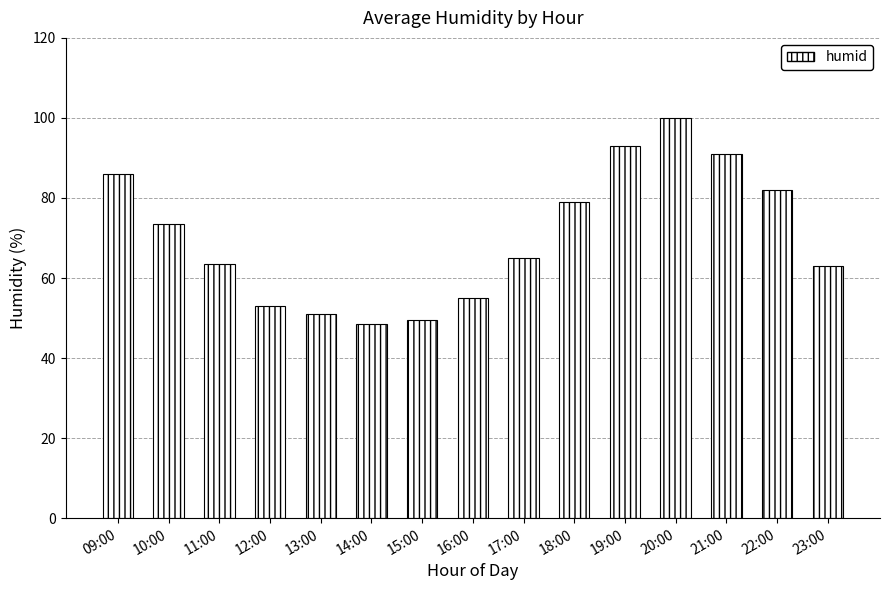

What is the difference between the values at 21:00 and 11:00?

27.5